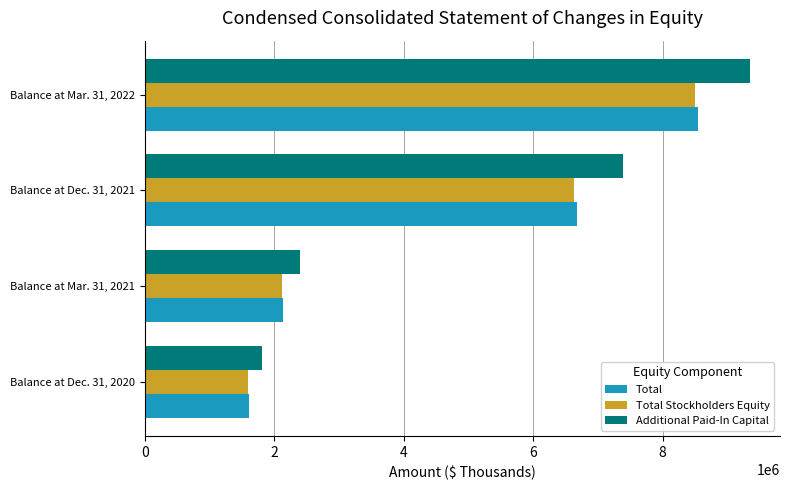

Is the value of Total Stockholders Equity at Balance at Mar. 31, 2022 greater than the value of Additional Paid-In Capital at Balance at Mar. 31, 2022?

No